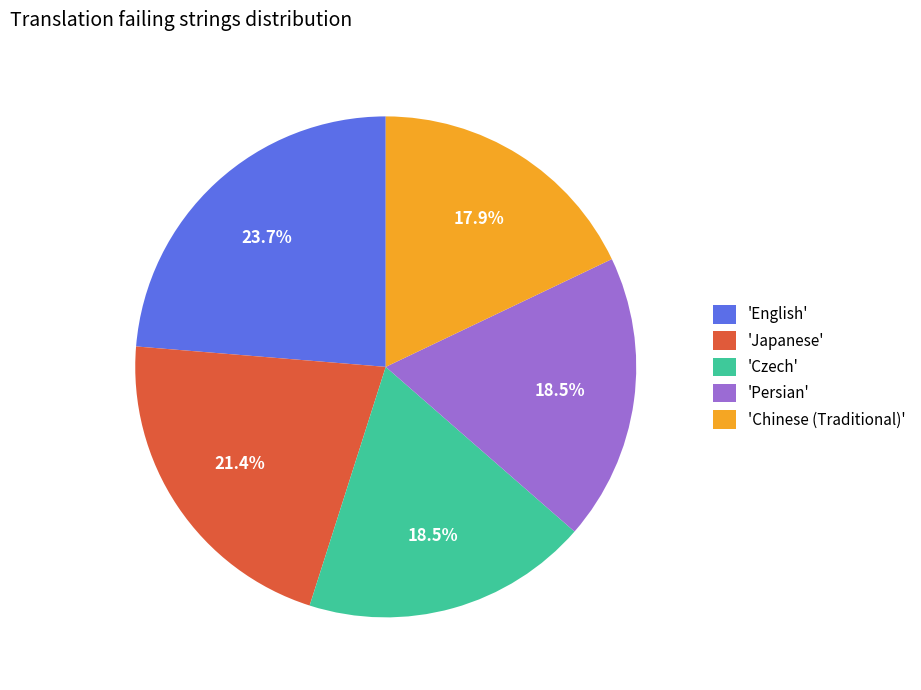

Approximately how many times larger is the value at 'Persian' compared to 'Czech'?

1.0